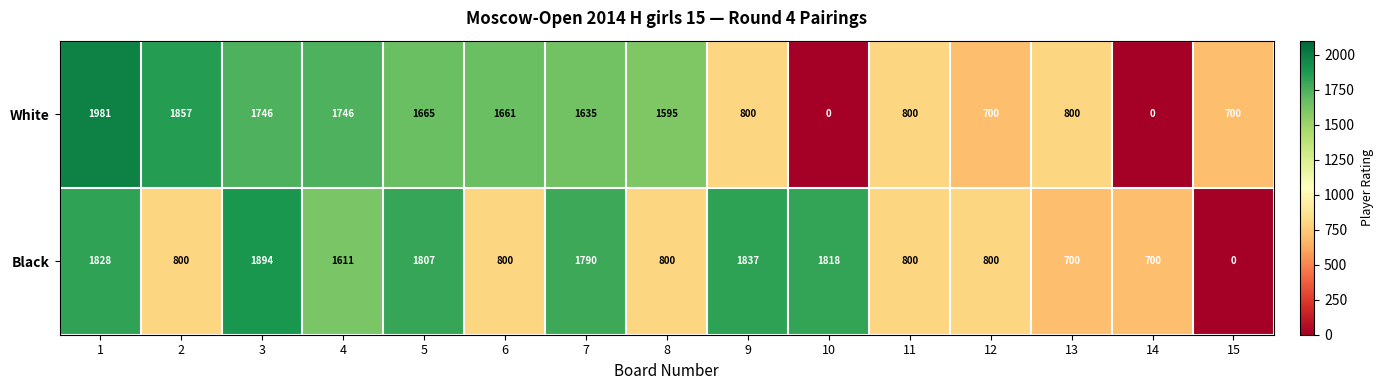

What is the difference between the maximum and second lowest values in the White series?

1981